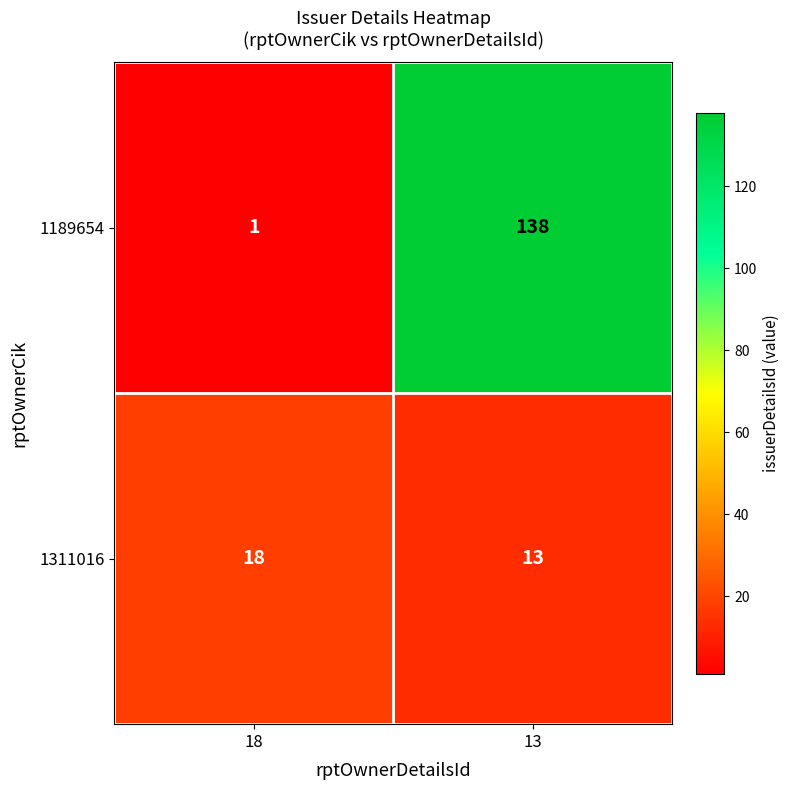

What is the average value of the 1311016 series?

16